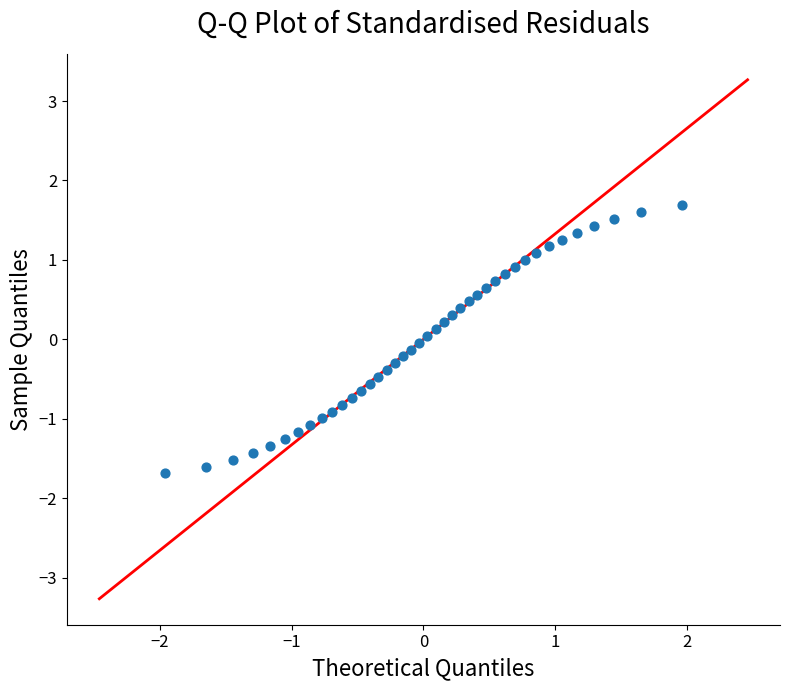

What is the range of X values (max minus min)?

3.9